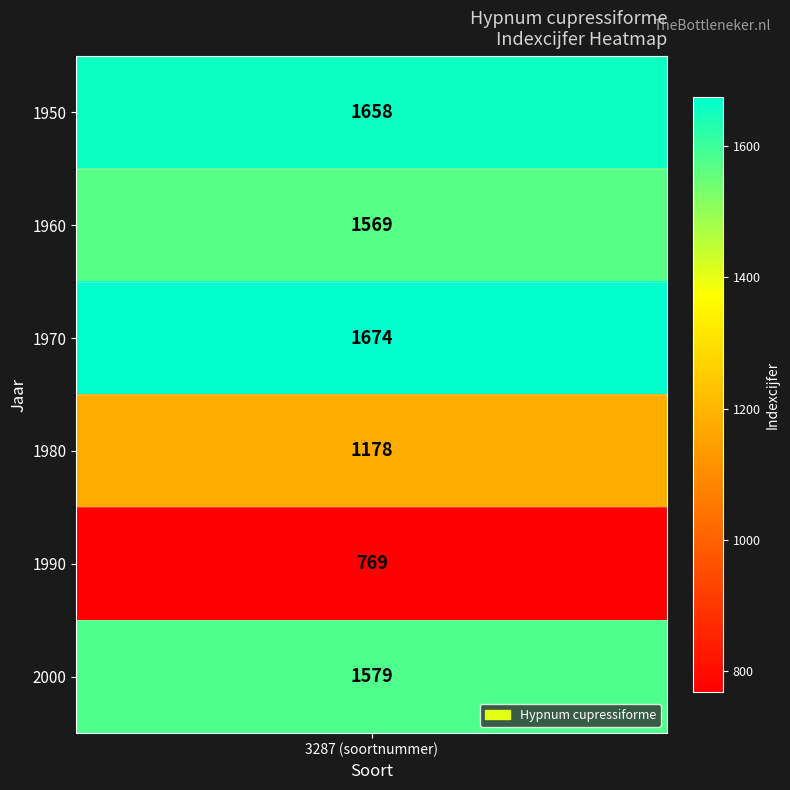

The value at 2000 is 2323. True or false?

False